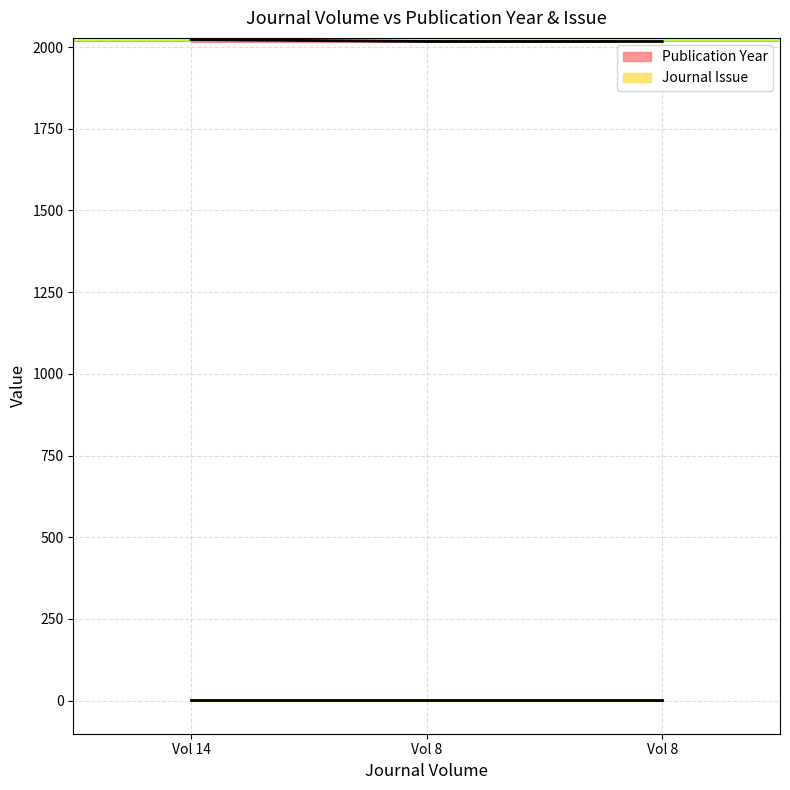

What is the difference between the values at 8 and 14?

6